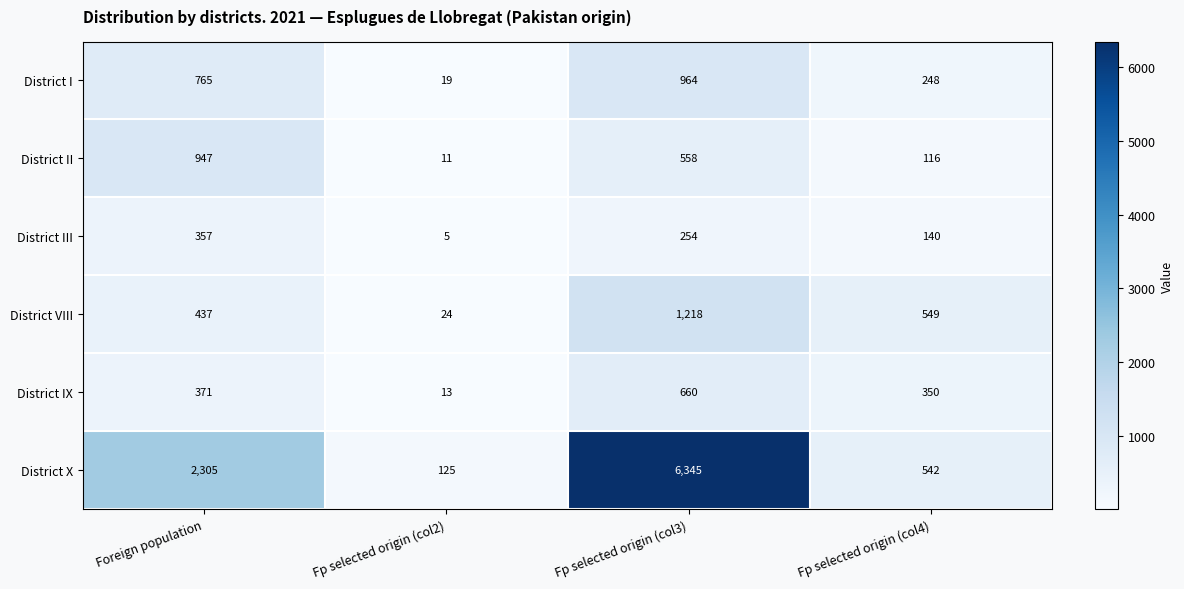

At which label is District IX closest to 336?

Fp selected origin (col4)